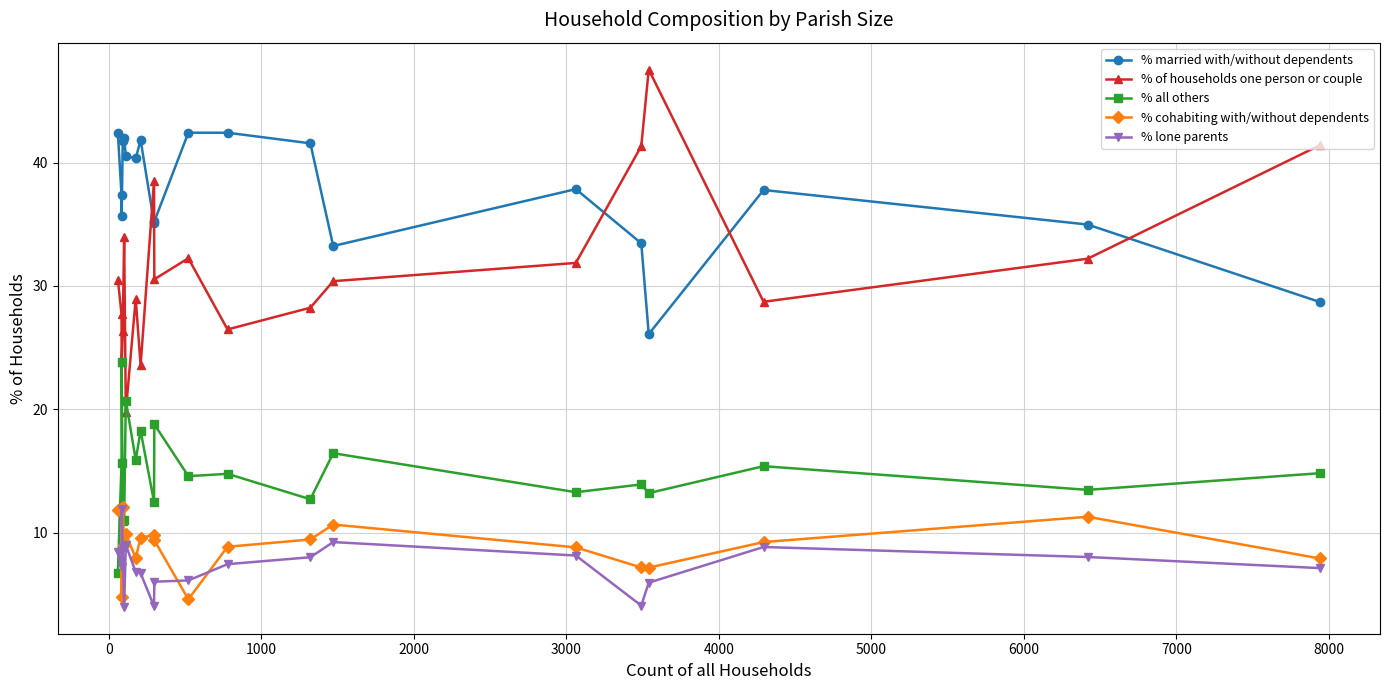

What is the minimum value for % all others?

6.8